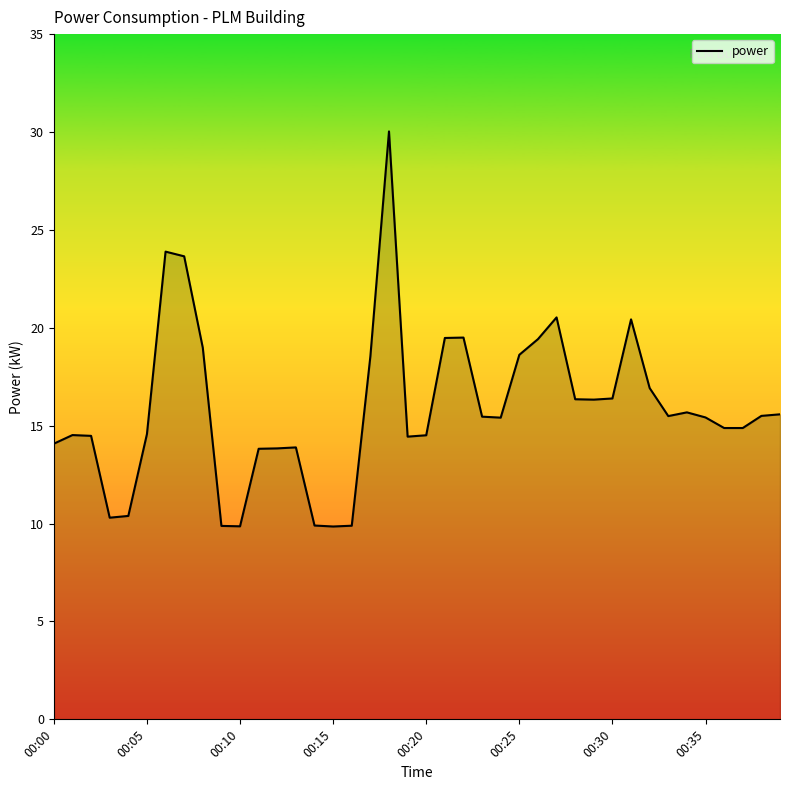

What is the maximum value shown in the chart?

30.0